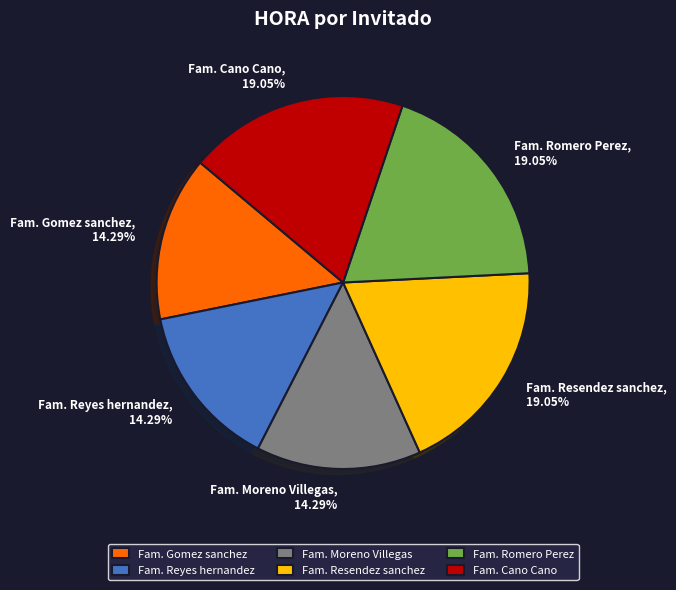

How many slices are in this pie chart?

6